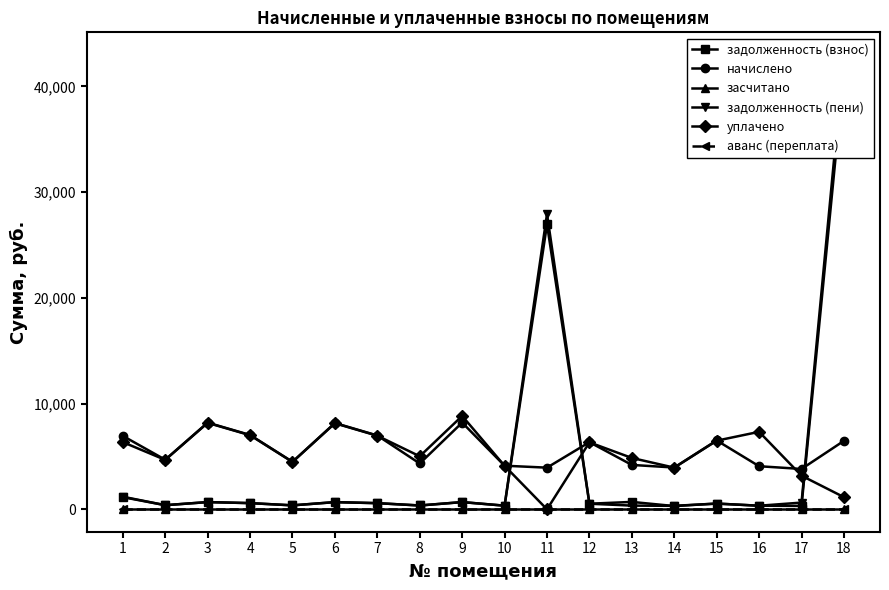

What is the difference between the highest and lowest values at 5?

4493.9